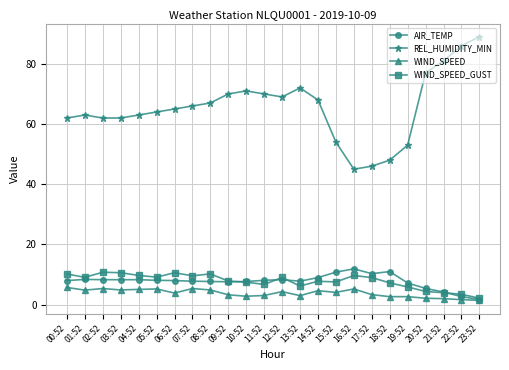

What is the total value across all series at 12:52?

90.7